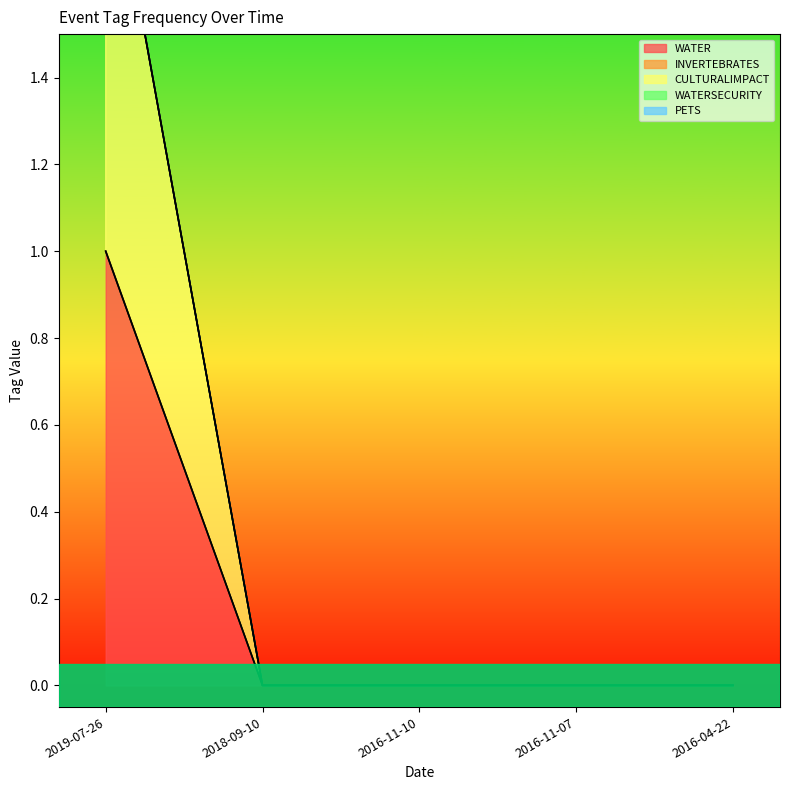

Reading left to right, list all the values displayed in this chart.

WATER: 2019-07-26=1	2018-09-10=0	2016-11-10=0	2016-11-07=0	2016-04-22=0
INVERTEBRATES: 2019-07-26=0	2018-09-10=0	2016-11-10=0	2016-11-07=0	2016-04-22=0
CULTURALIMPACT: 2019-07-26=1	2018-09-10=0	2016-11-10=0	2016-11-07=0	2016-04-22=0
WATERSECURITY: 2019-07-26=0	2018-09-10=0	2016-11-10=0	2016-11-07=0	2016-04-22=0
PETS: 2019-07-26=0	2018-09-10=0	2016-11-10=0	2016-11-07=0	2016-04-22=0